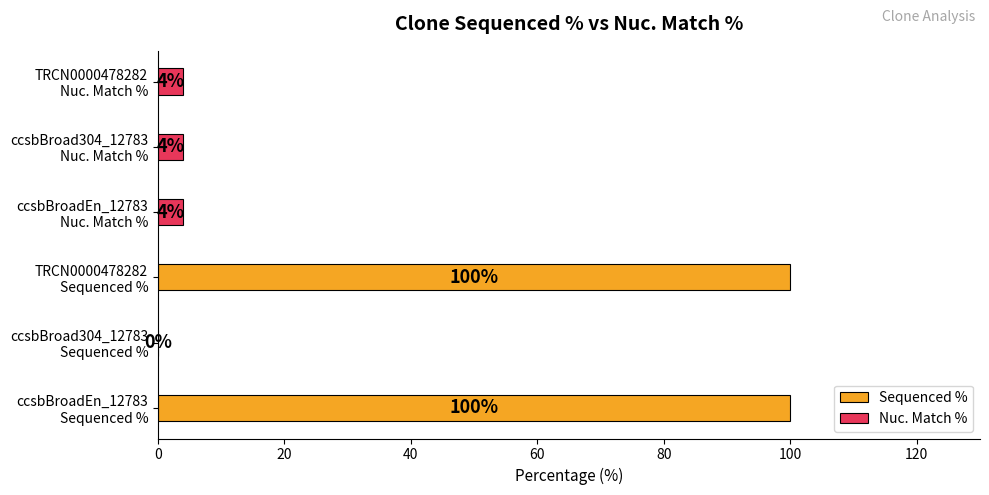

At how many categories does at least one series exceed 41?

2